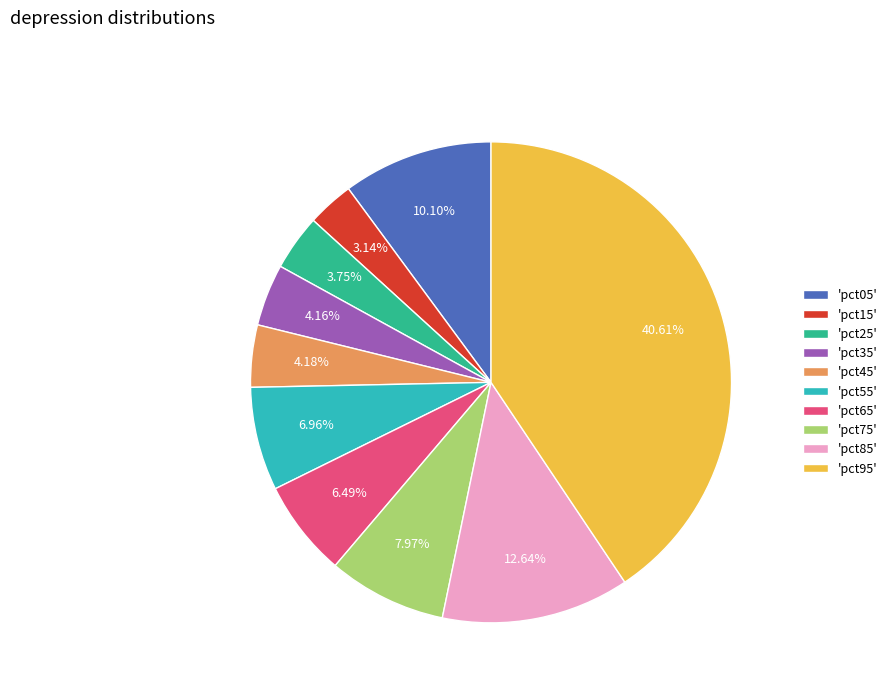

Is there any slice that represents more than half of the pie?

No